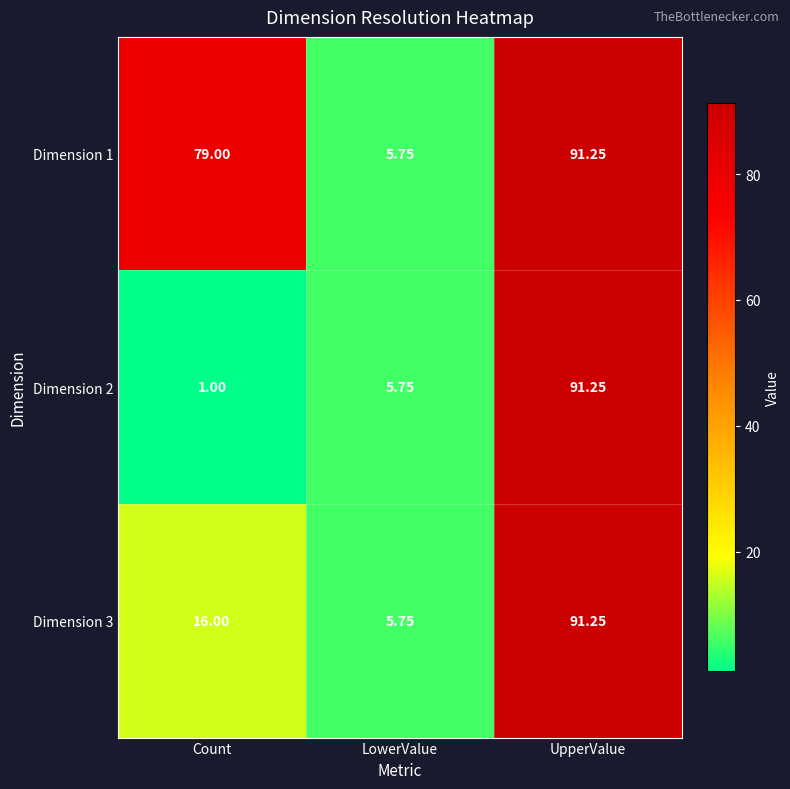

Which series has the widest spread of values?

Dimension 2